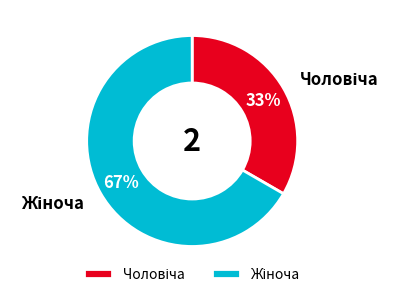

To the nearest percent, what is the average slice percentage?

50%